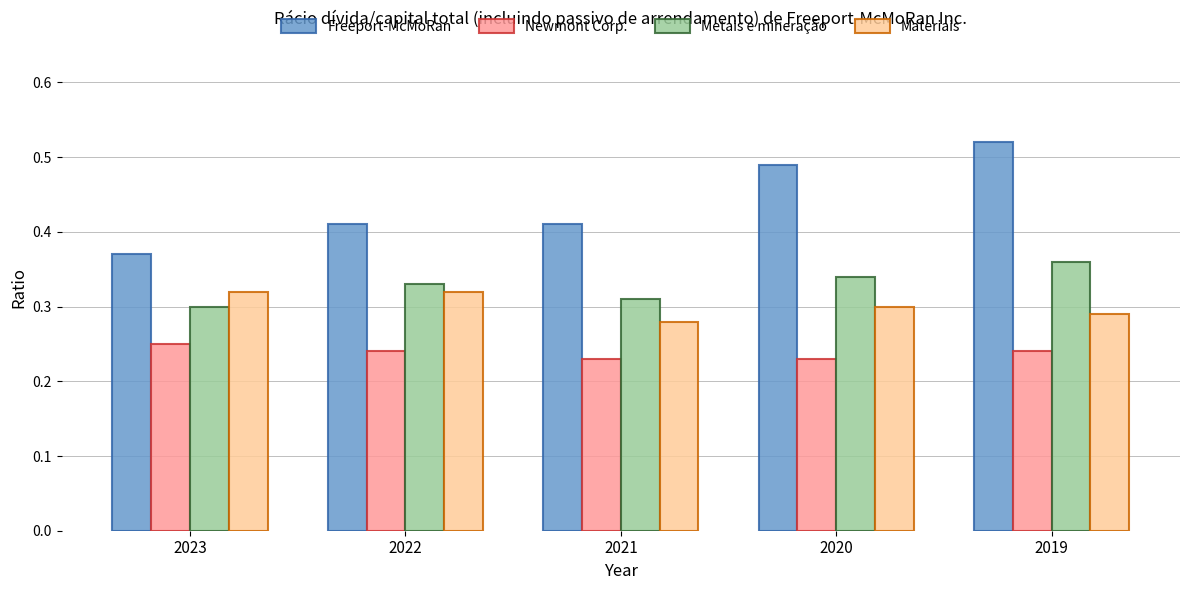

What is the sum of all Freeport-McMoRan values?

2.2